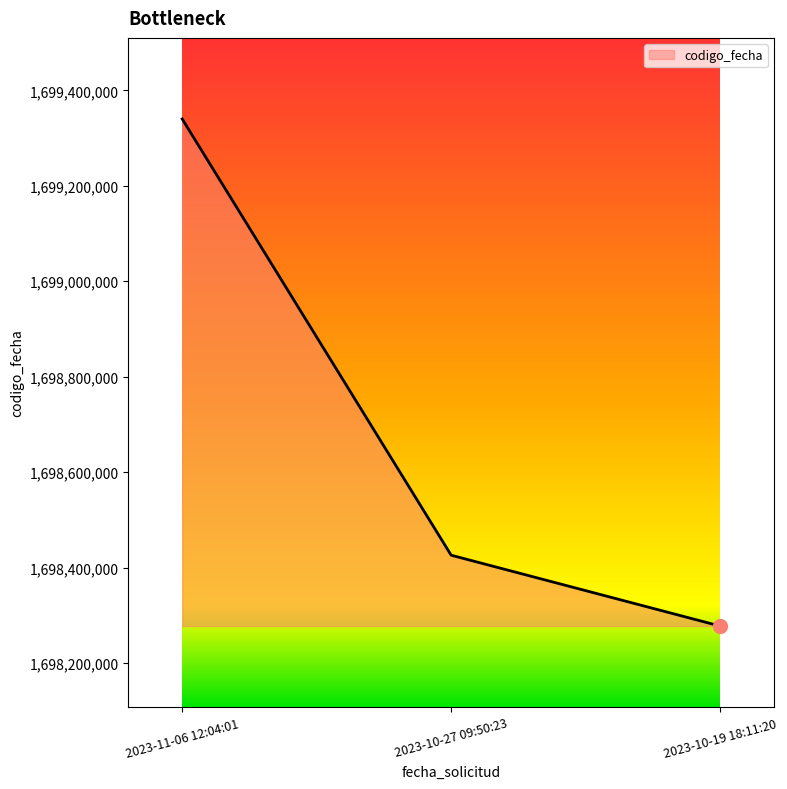

Approximately how many times larger is the value at 2023-10-27 09:50:23 compared to 2023-11-06 12:04:01?

1.0